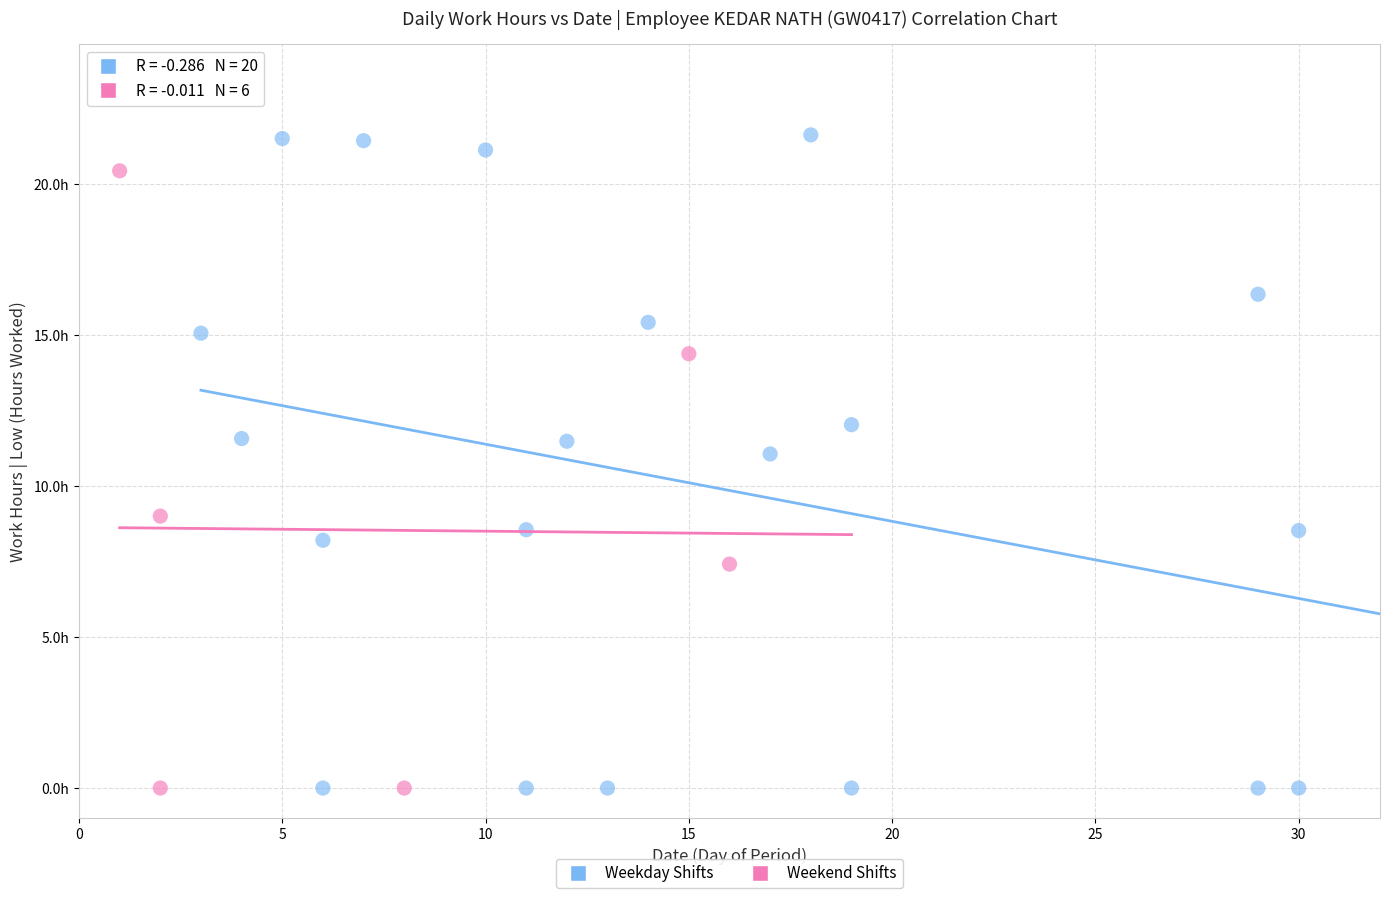

What are all the series names shown in the legend?

Weekday Shifts, Weekend Shifts